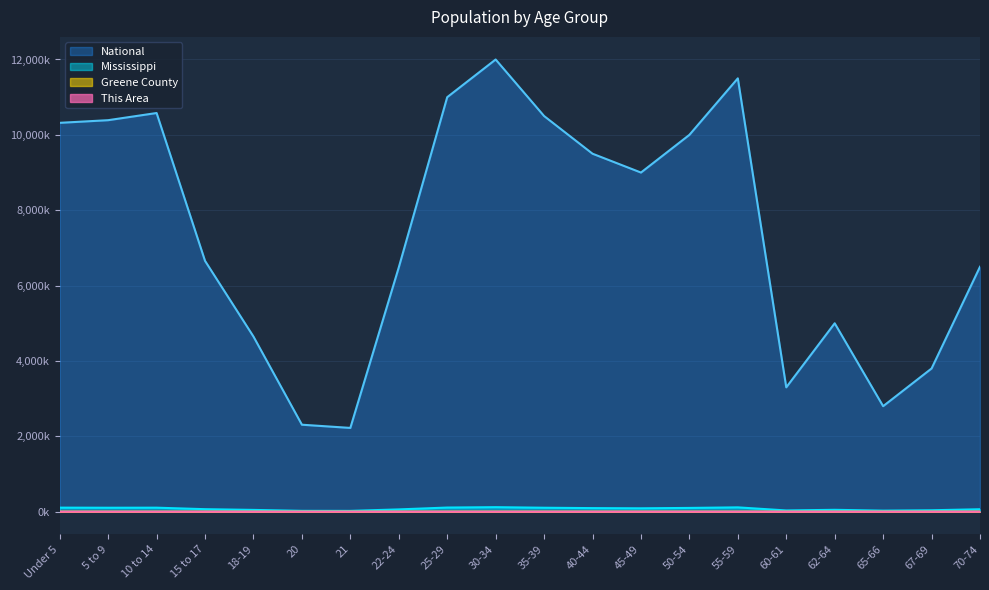

Reading right to left, extract all data points from this chart.

This Area: 0.0	0.0	0.0	0.0	0.0	0.1	0.1	0.0	0.1	0.1	0.1	0.1	0.0	0.0	0.0	0.0	0.1	0.1	0.1	0.1
Greene County: 0.4	0.2	0.2	0.3	0.2	0.7	0.6	0.6	0.6	0.7	0.8	0.7	0.5	0.1	0.1	0.2	0.3	0.5	0.5	0.4
Mississippi: 65.0	38.0	28.0	50.0	33.0	115.0	100.0	90.0	95.0	105.0	120.0	110.0	60.8	21.8	22.8	47.5	66.7	106.6	105.0	107.5
National: 6500.0	3800.0	2800.0	5000.0	3300.0	11500.0	10000.0	9000.0	9500.0	10500.0	12000.0	11000.0	6482.7	2223.2	2308.3	4647.5	6656.2	10579.9	10389.6	10319.4